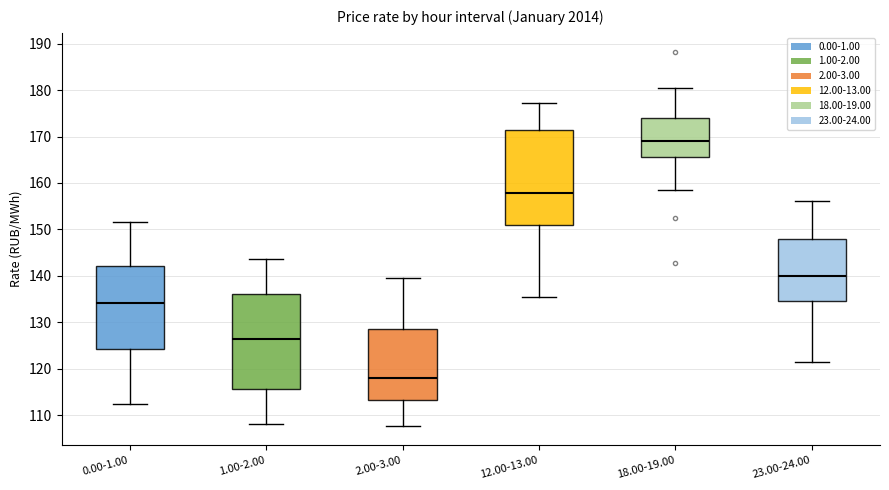

Reading left to right, transcribe this box plot: for each box, give where its median line is, the range the box spans, and where its two whiskers end, as read against the y-axis. The values are not printed on the chart, so give them approximately, as read against the axis.

0.00-1.00: median 134, box 124 to 142, whiskers 112 to 152
1.00-2.00: median 126, box 116 to 136, whiskers 108 to 144
2.00-3.00: median 118, box 113 to 129, whiskers 108 to 140
12.00-13.00: median 158, box 151 to 171, whiskers 135 to 177
18.00-19.00: median 169, box 166 to 174, whiskers 159 to 181
23.00-24.00: median 140, box 135 to 148, whiskers 121 to 156